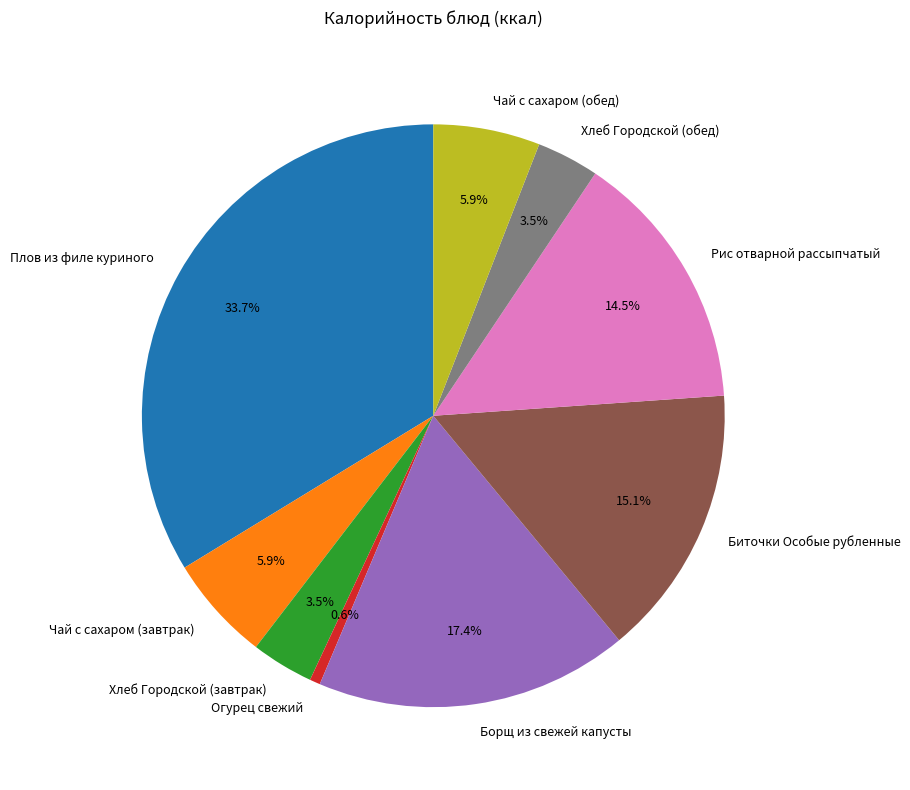

Is it true that Борщ из свежей капусты is 31% of the pie?

False